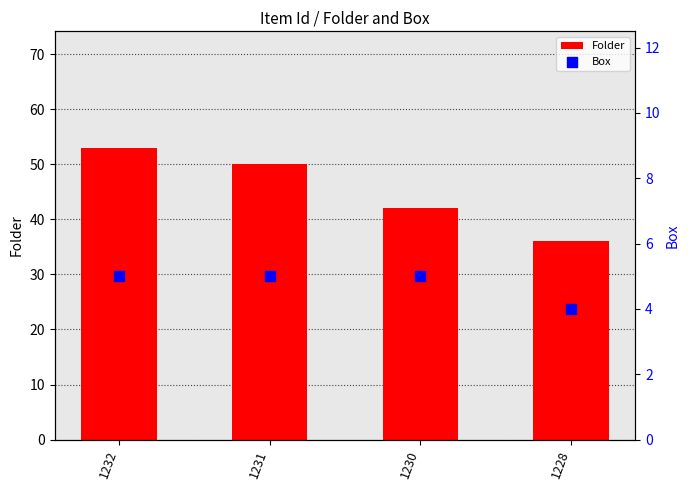

Which series contains the highest Y value?

Folder